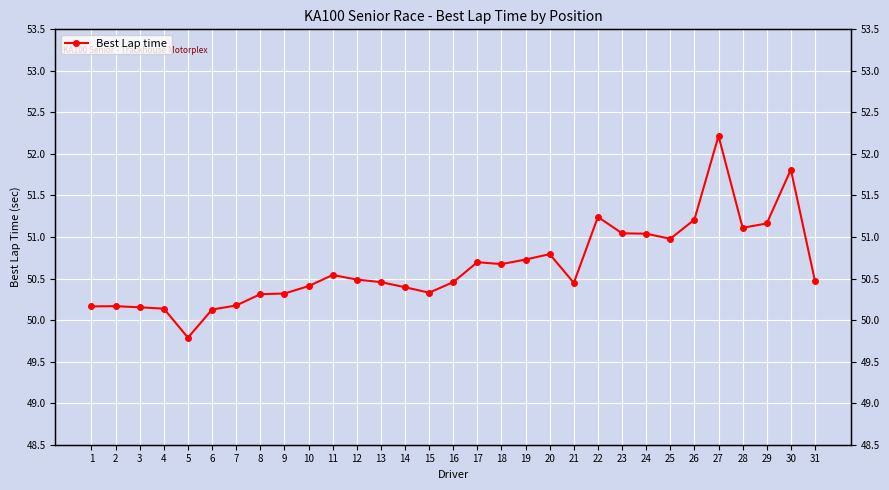

What is the difference between the values at 5 and 22?

1.5